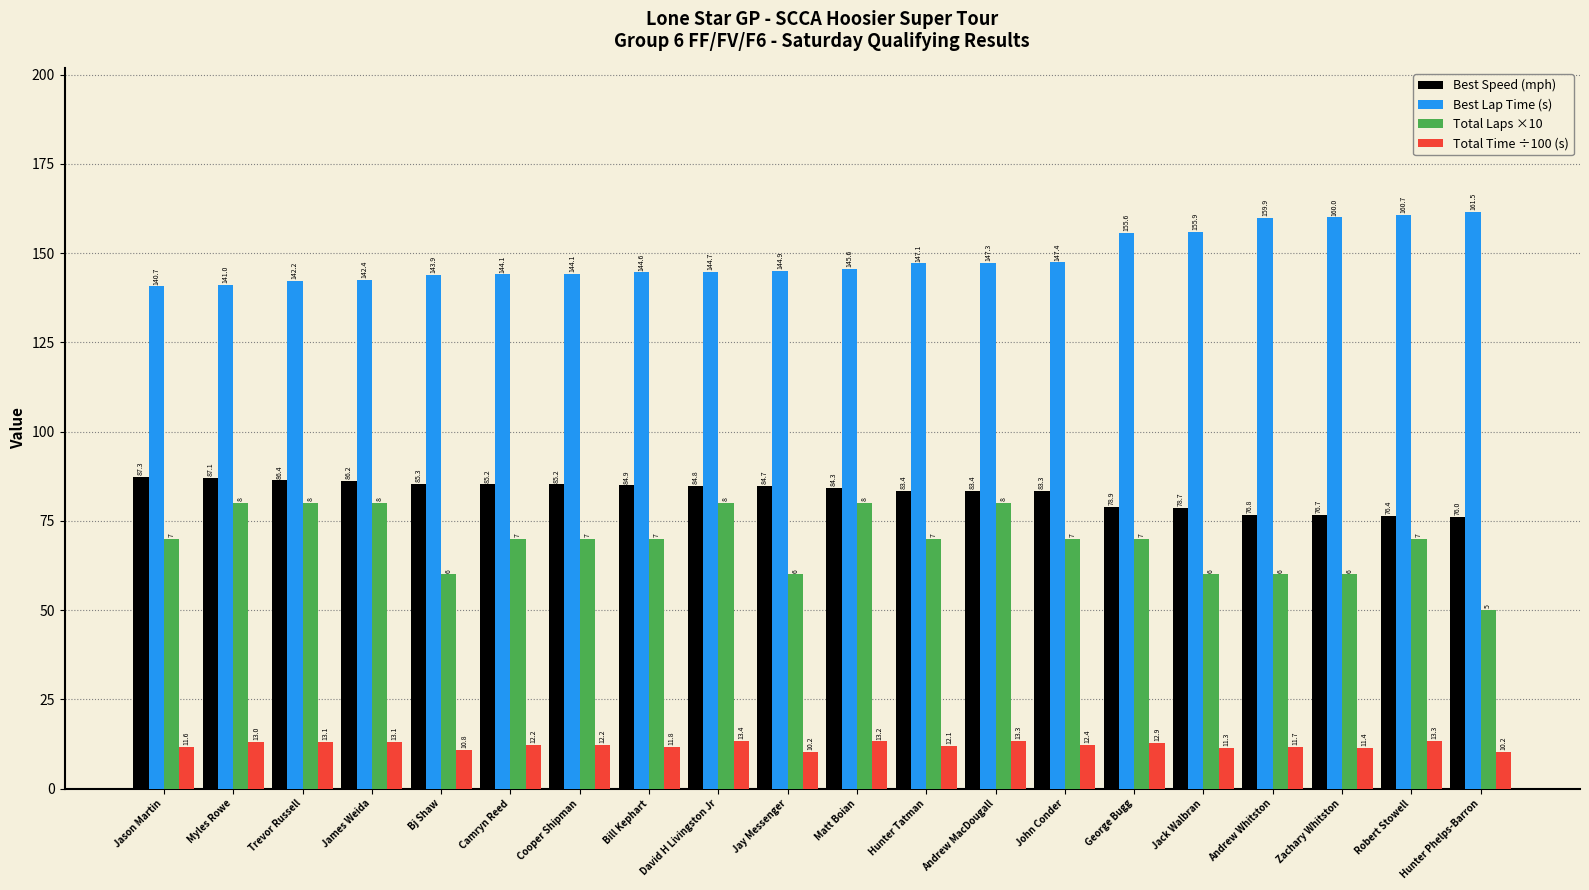

At Trevor Russell, list the series in order from smallest to largest.

Total Time ÷100 (s), Total Laps ×10, Best Speed (mph), Best Lap Time (s)